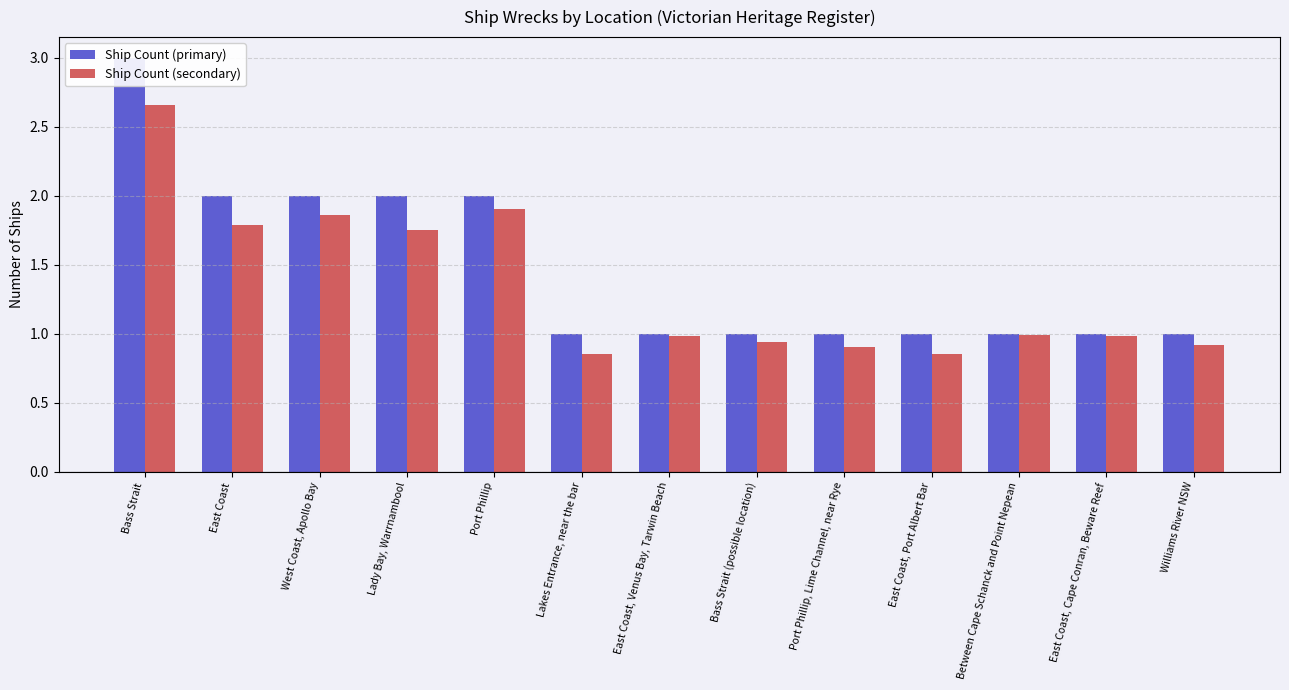

Rank the series by their maximum value, from lowest to highest.

Ship Count (secondary), Ship Count (primary)